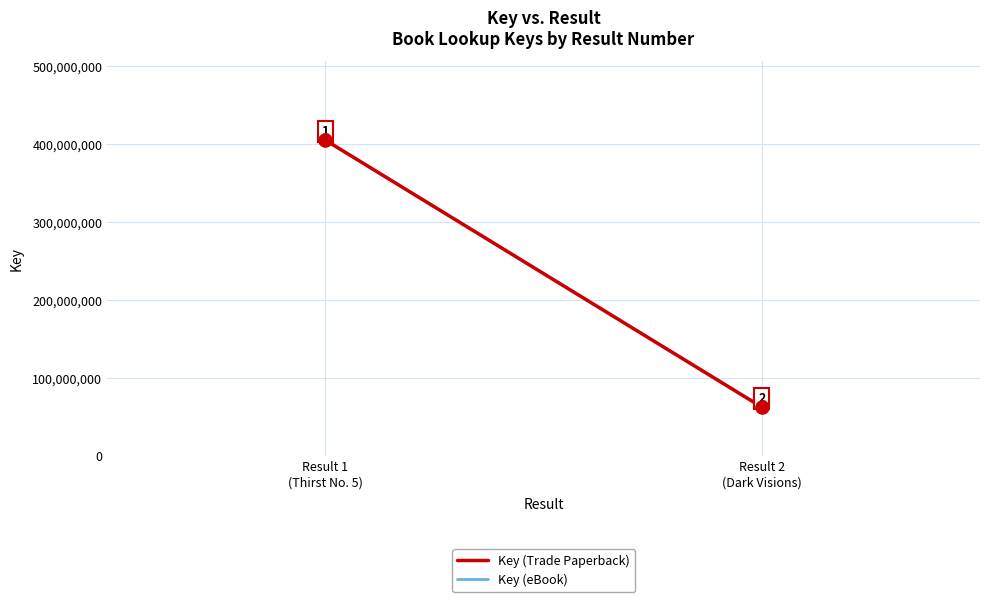

Which series has the widest spread of Y values?

Key (Trade Paperback)